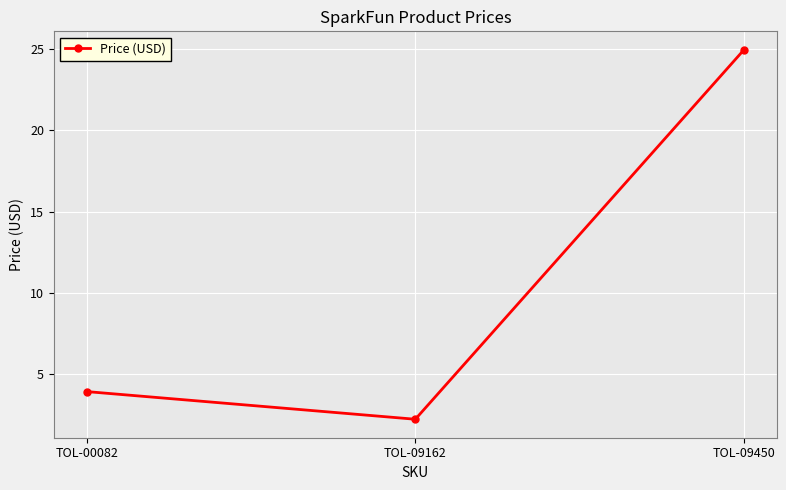

How many data points are above 3?

2